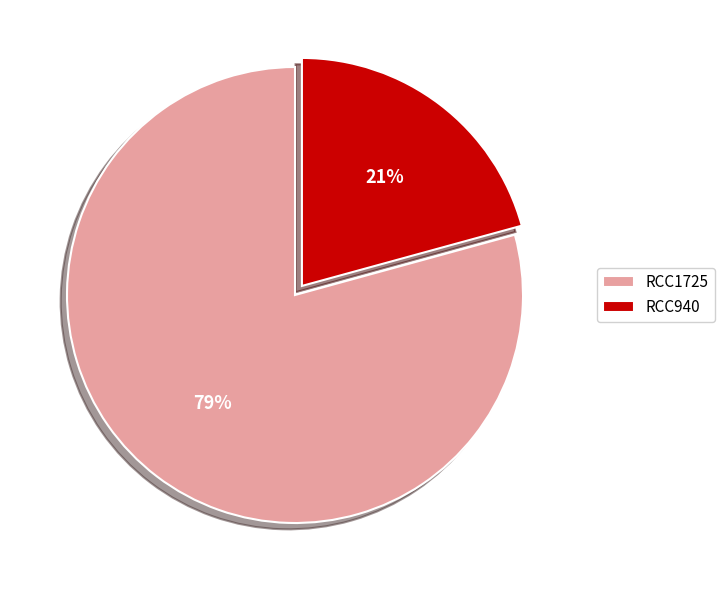

True or false: RCC940 accounts for 21% of the total.

True